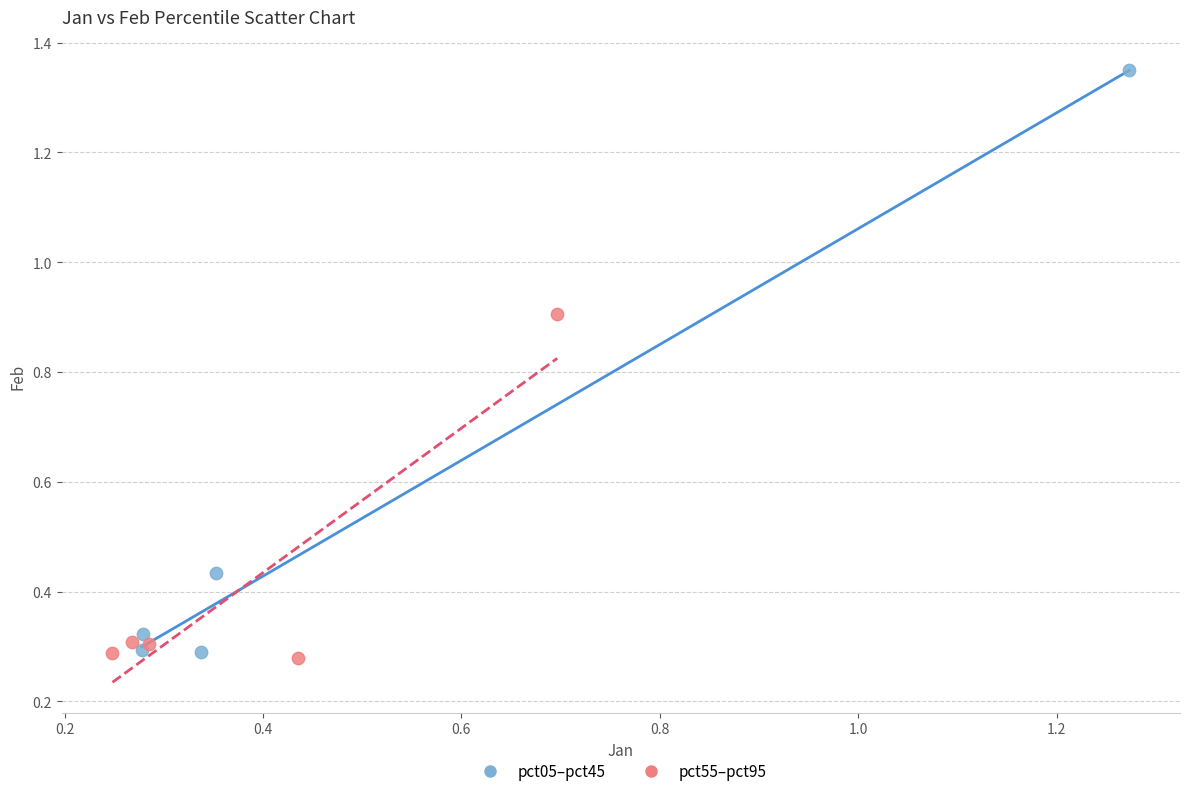

Which series has the widest spread of Y values?

pct05–pct45